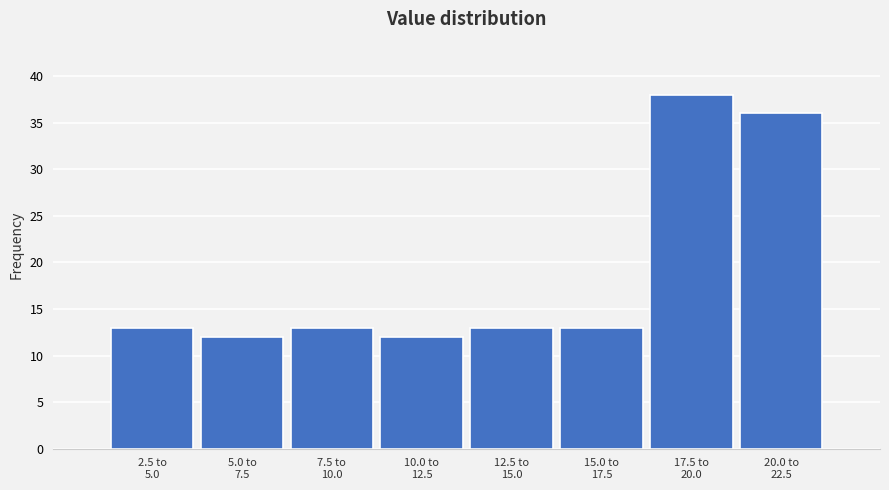

What is the greatest value displayed?

38